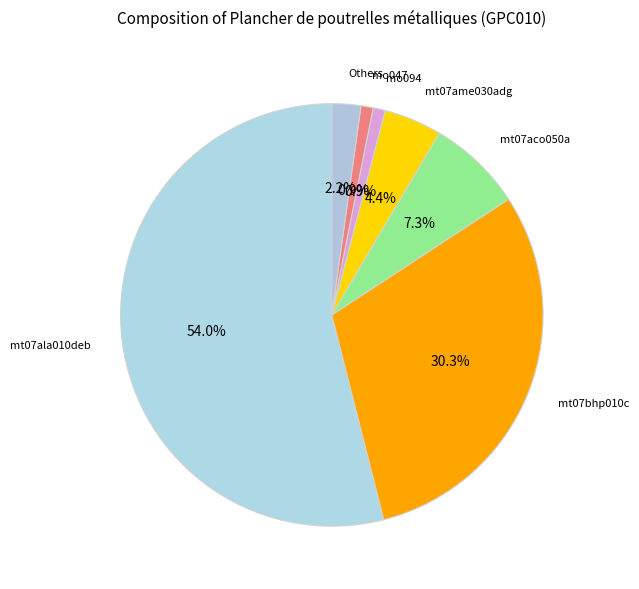

How many slices are in this pie chart?

7